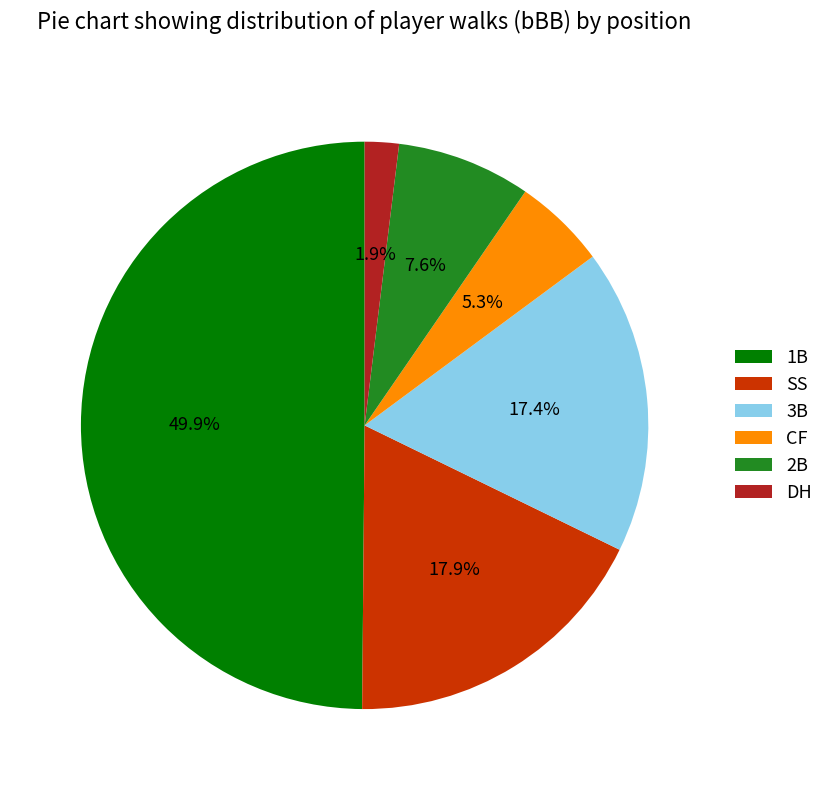

How much of the chart is everything except CF?

94.7%